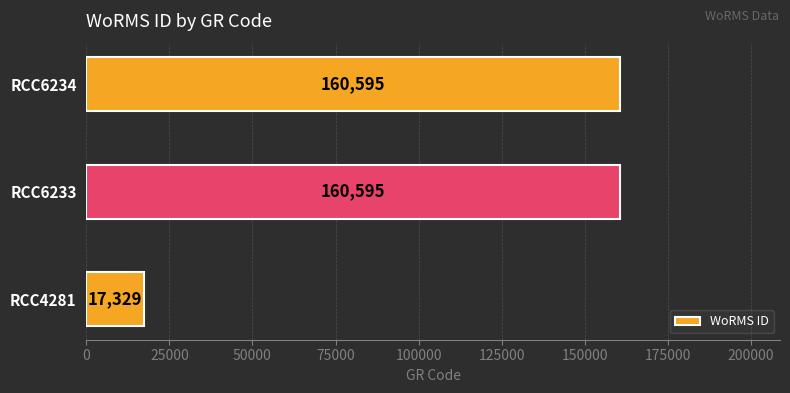

How many data points are less than 160595?

1